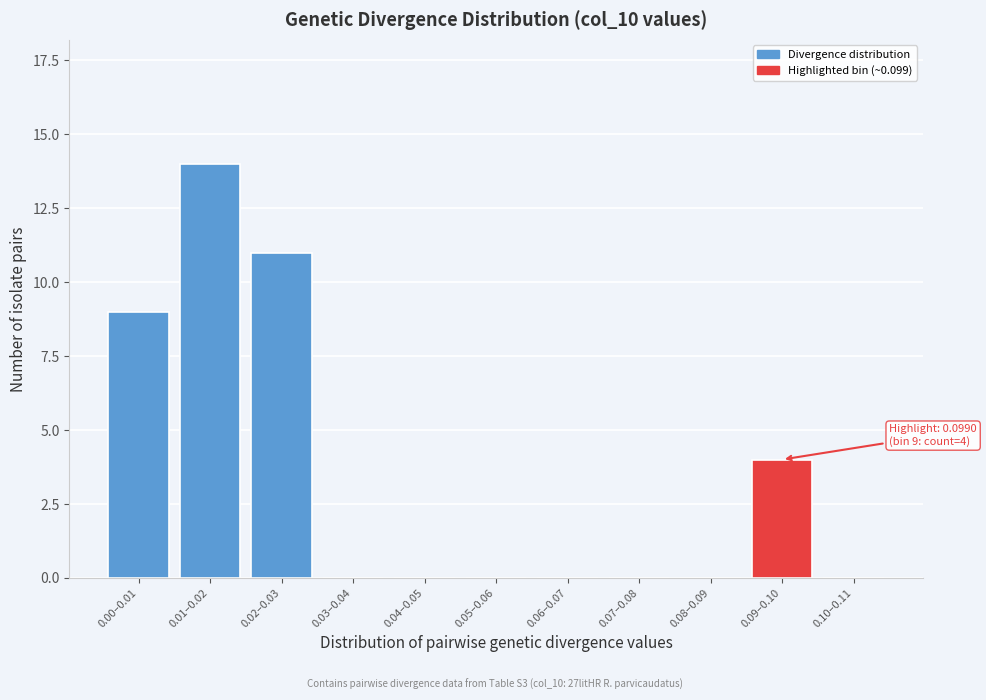

Reading right to left, transcribe all the data shown in this chart.

0.10–0.11=0	0.09–0.10=4	0.08–0.09=0	0.07–0.08=0	0.06–0.07=0	0.05–0.06=0	0.04–0.05=0	0.03–0.04=0	0.02–0.03=11	0.01–0.02=14	0.00–0.01=9